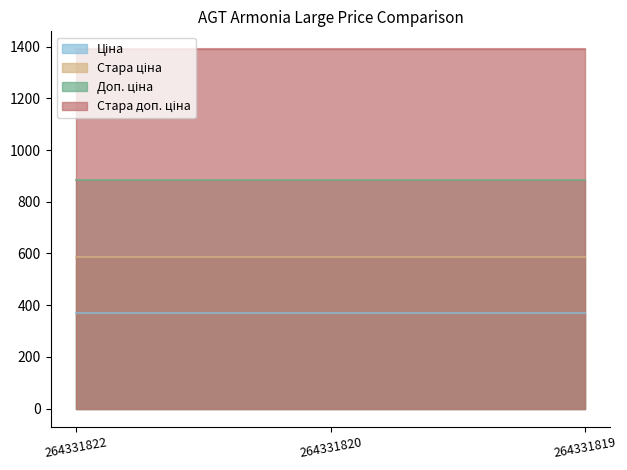

Reading left to right, list all the values displayed in this chart.

Ціна: 371.4	371.4	371.4
Стара ціна: 584.7	584.7	584.7
Доп. ціна: 883.0	883.0	883.0
Стара доп. ціна: 1389.5	1389.5	1389.5